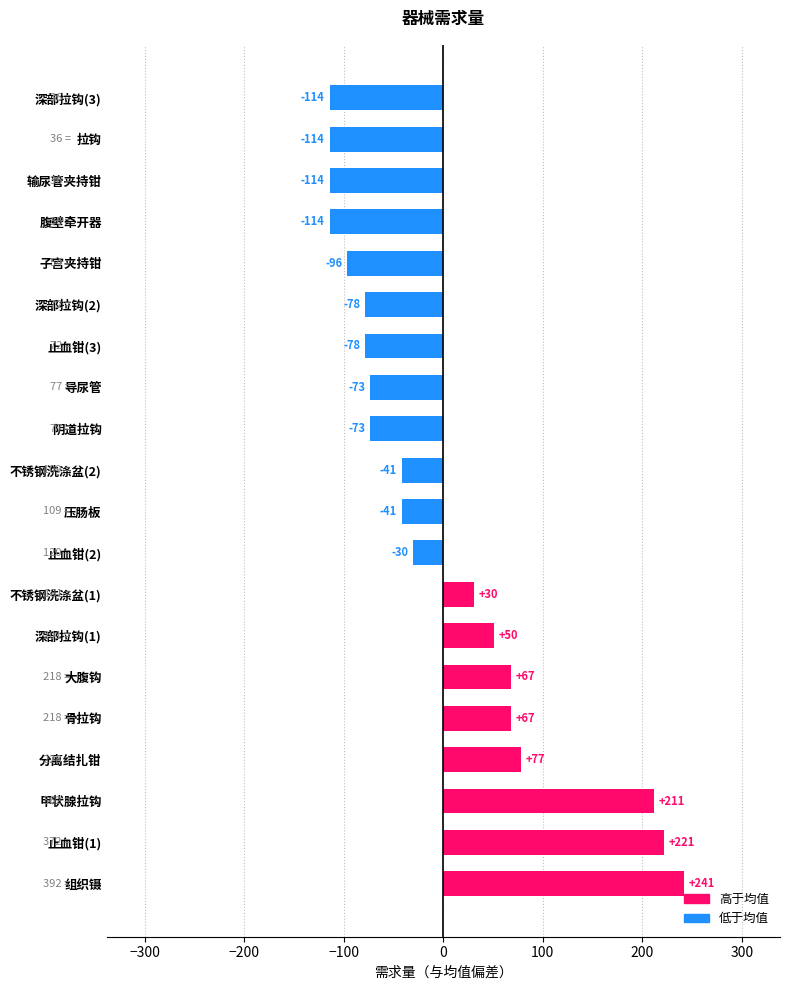

What is the change in value from 组织镊 to 子宫夹持钳?

-338.0